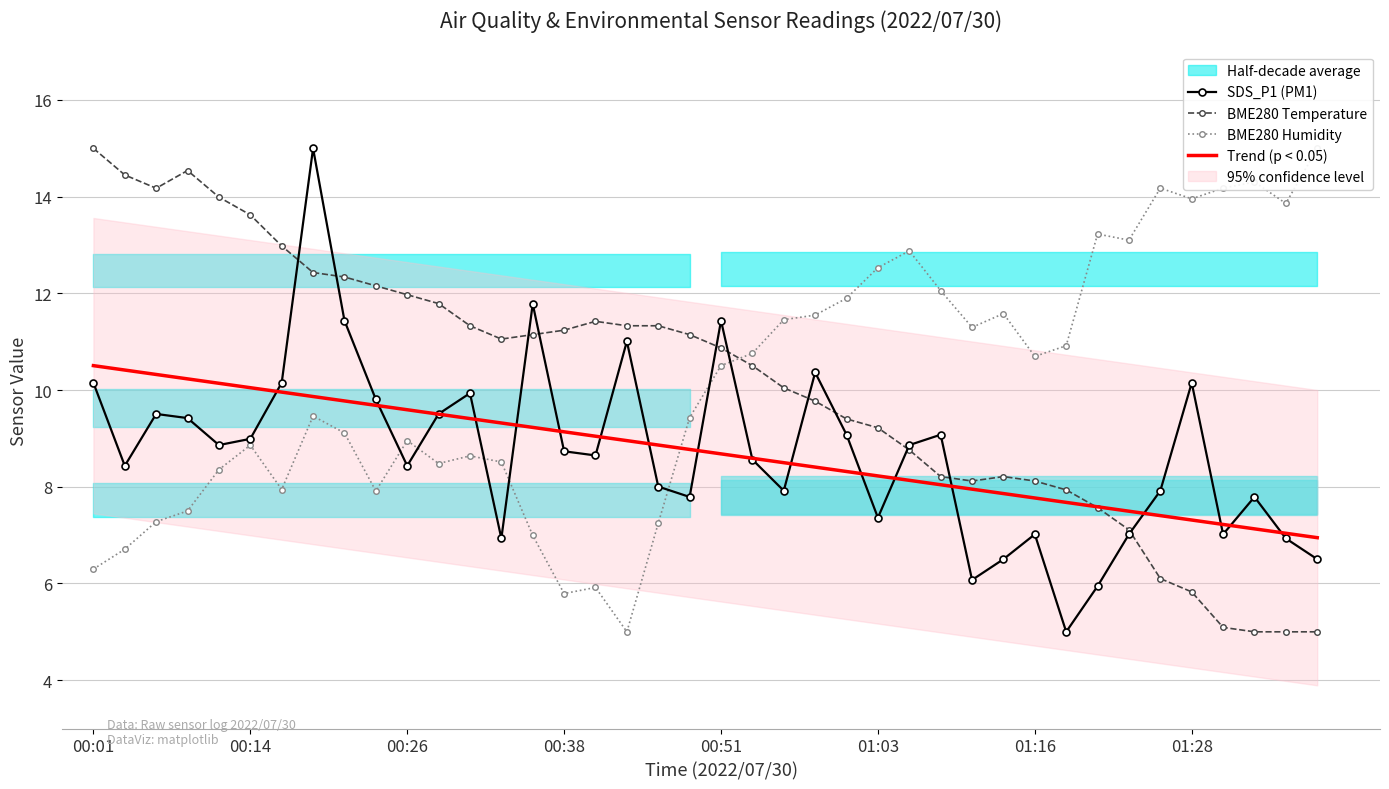

What is the minimum value for Trend (p < 0.05)?

6.9